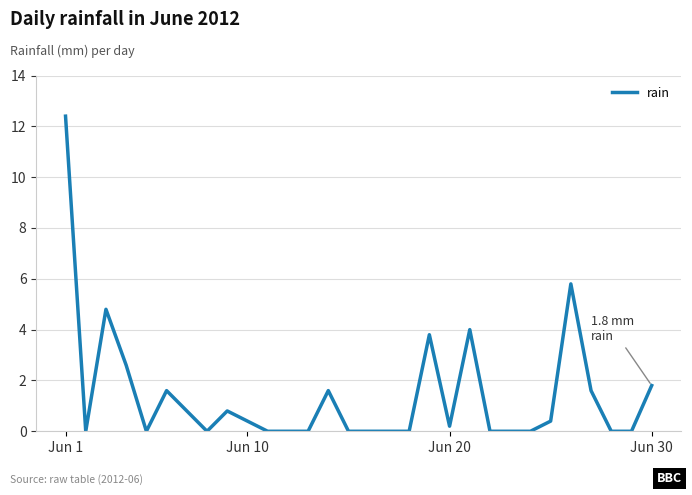

Count the number of data series in this chart.

1